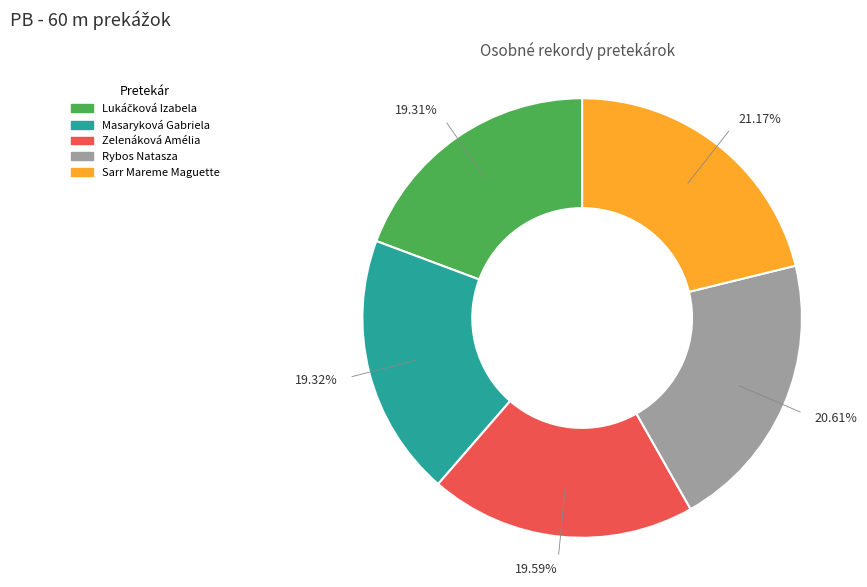

To the nearest percent, what portion does Sarr Mareme Maguette represent?

21%